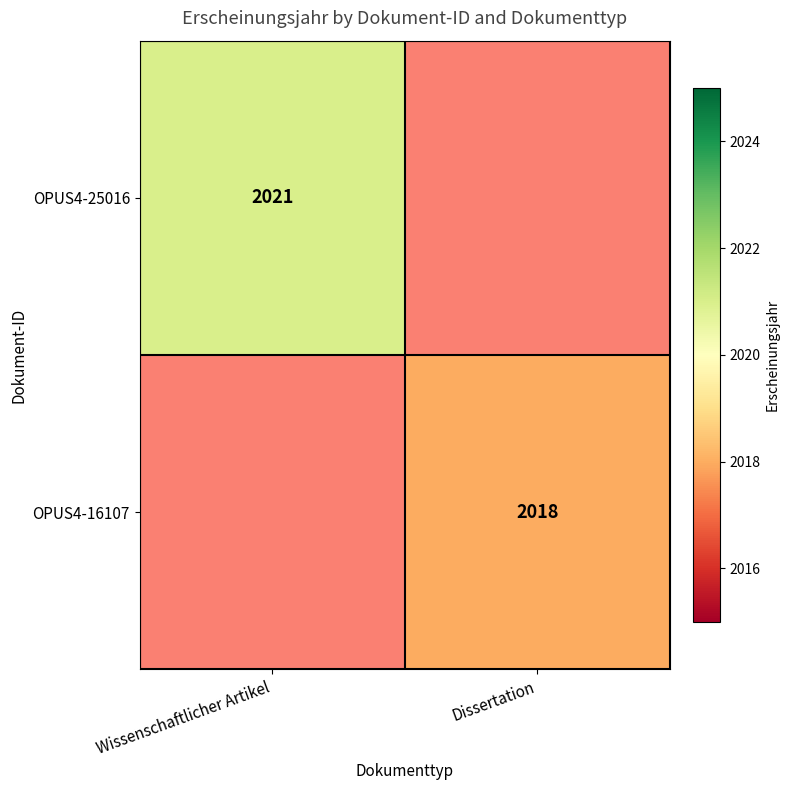

At how many categories does at least one series exceed 2018?

1